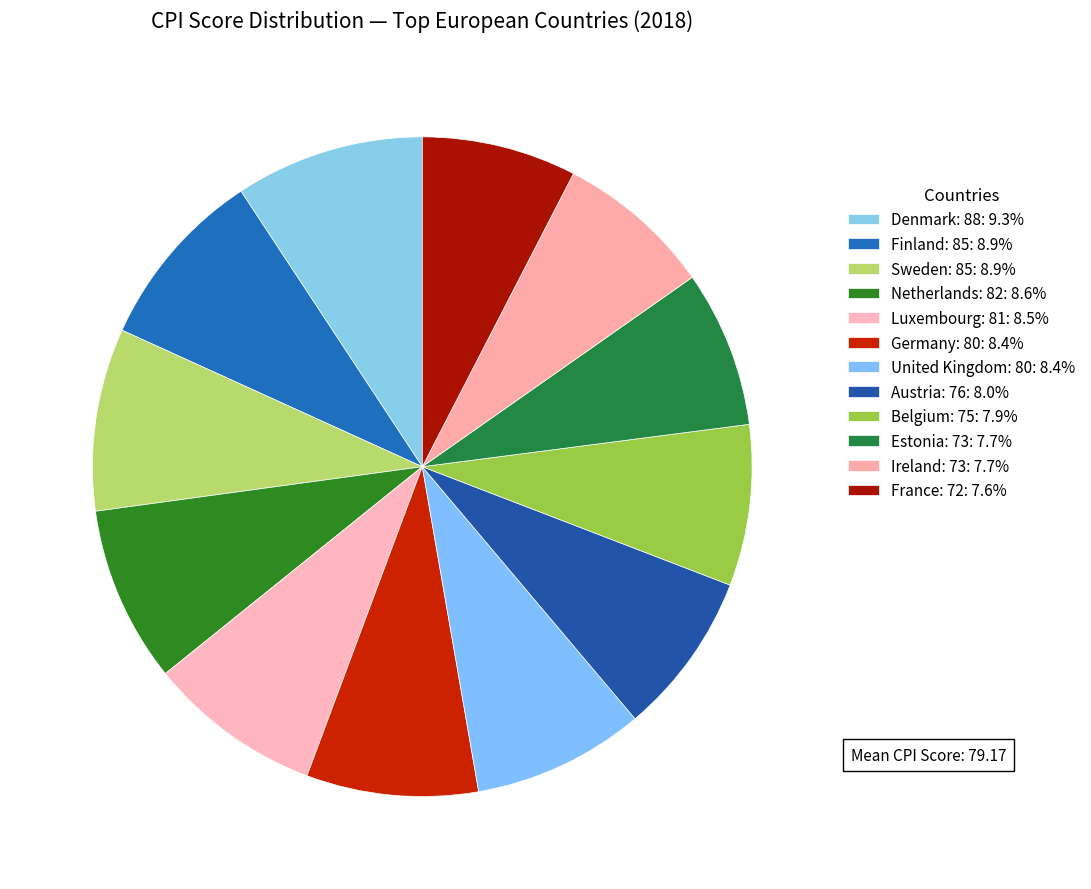

Count the number of slices in the pie.

12